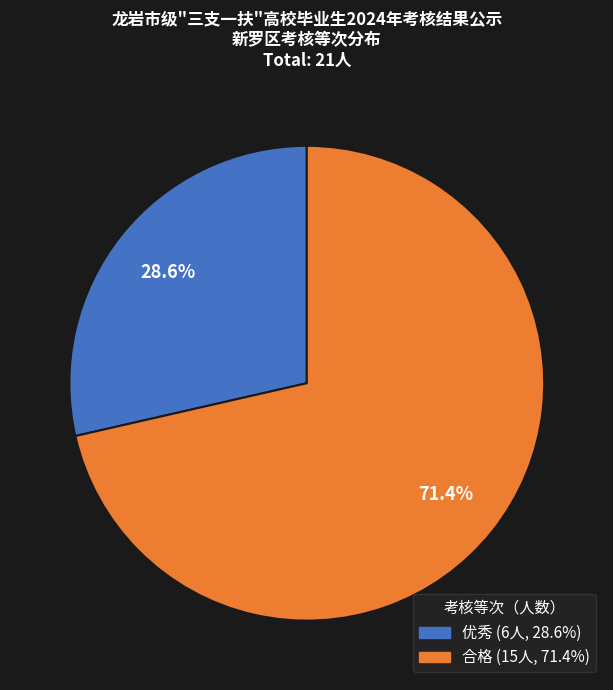

How many slices are in this pie chart?

2